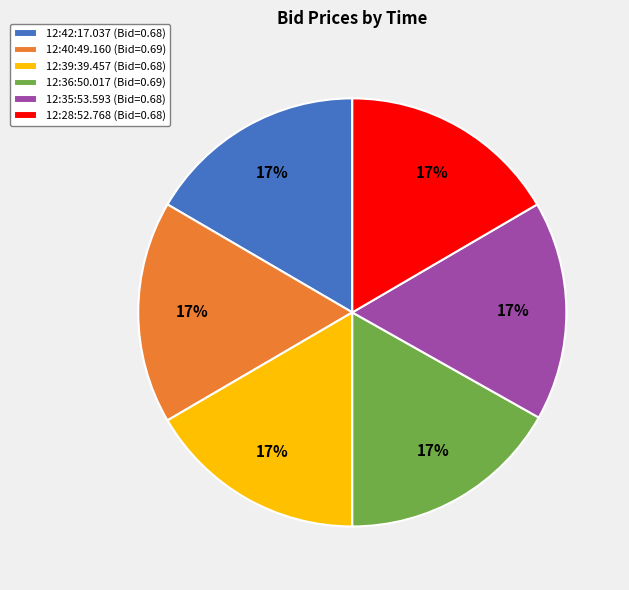

Combined, do 12:40:49.160 (Bid=0.69) and 12:35:53.593 (Bid=0.68) account for over 50%?

No